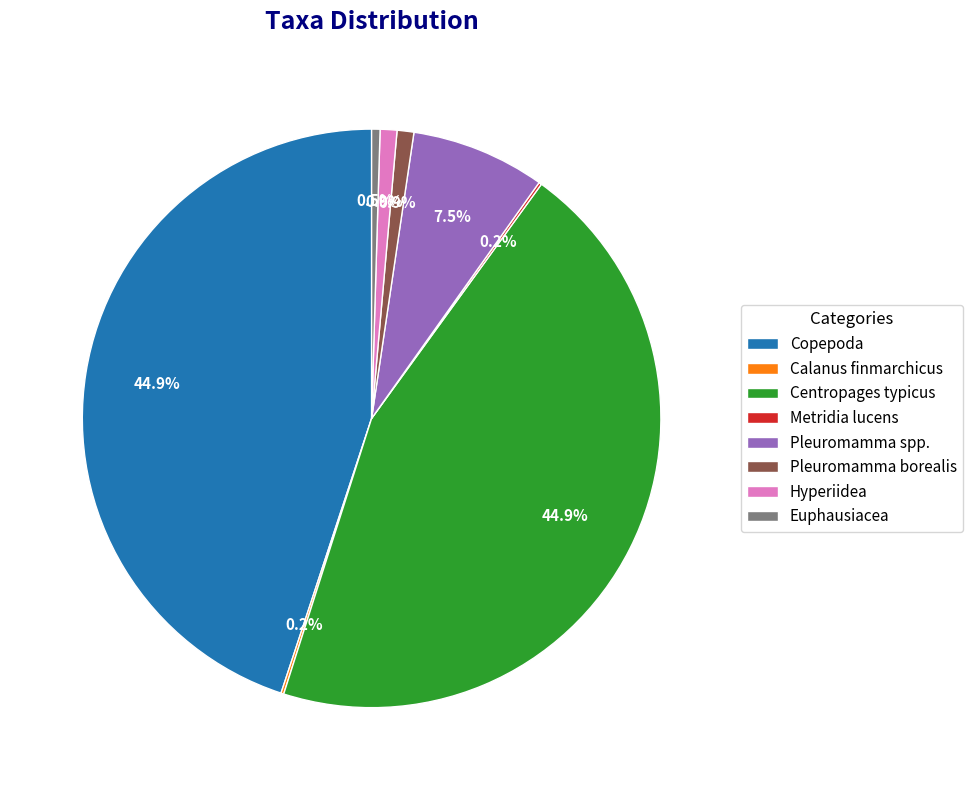

Combined, what portion of the pie is Pleuromamma borealis and Pleuromamma spp.?

8.4%